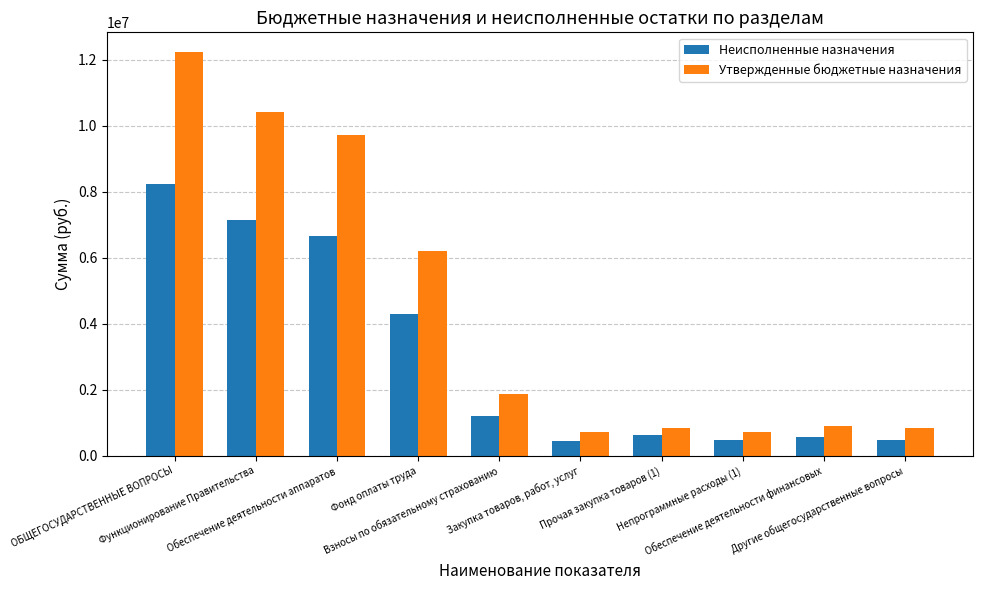

What is the value of the Утвержденные бюджетные назначения bar at the 2nd from the left?

10421565.1